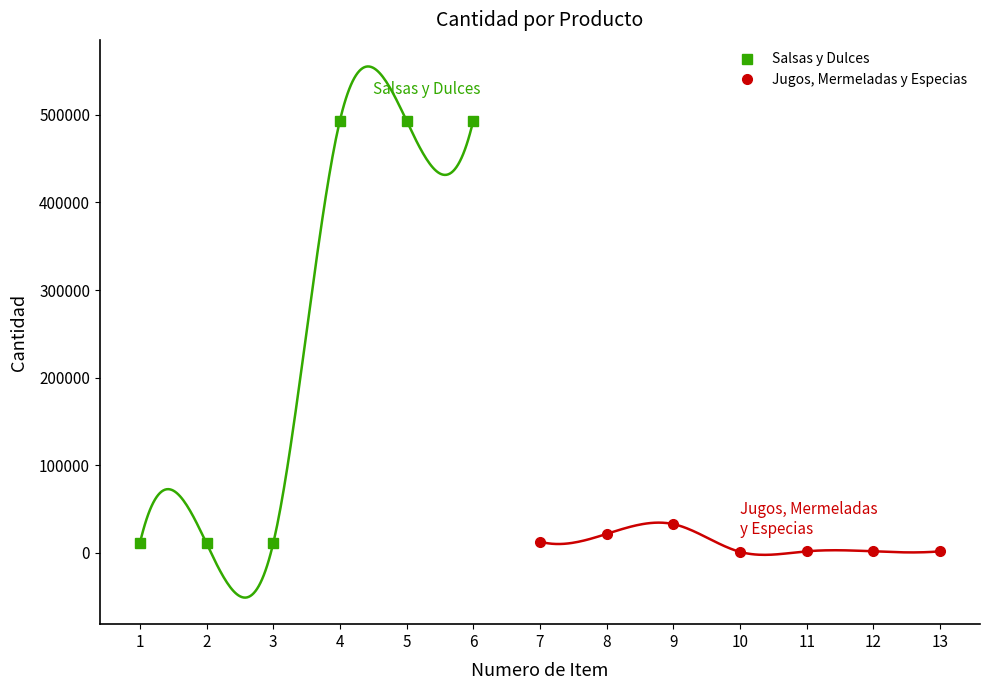

What is the sum of all values?

1585912